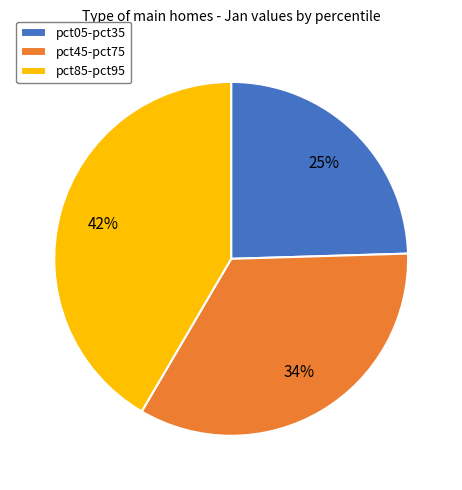

Is there any slice that represents more than half of the pie?

No